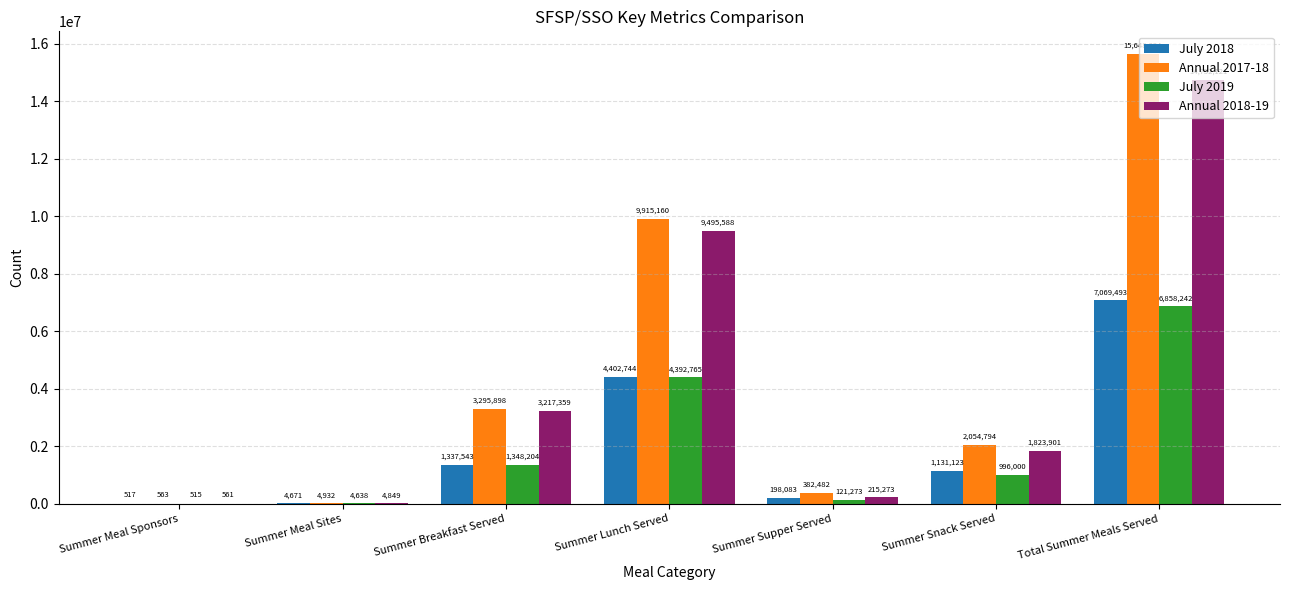

What are all the series names shown in the legend?

July 2018, Annual 2017-18, July 2019, Annual 2018-19